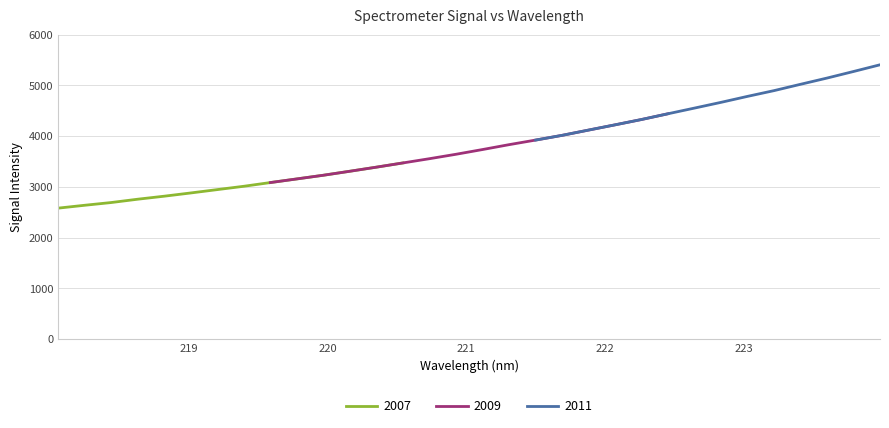

What is the average value?

3797.7